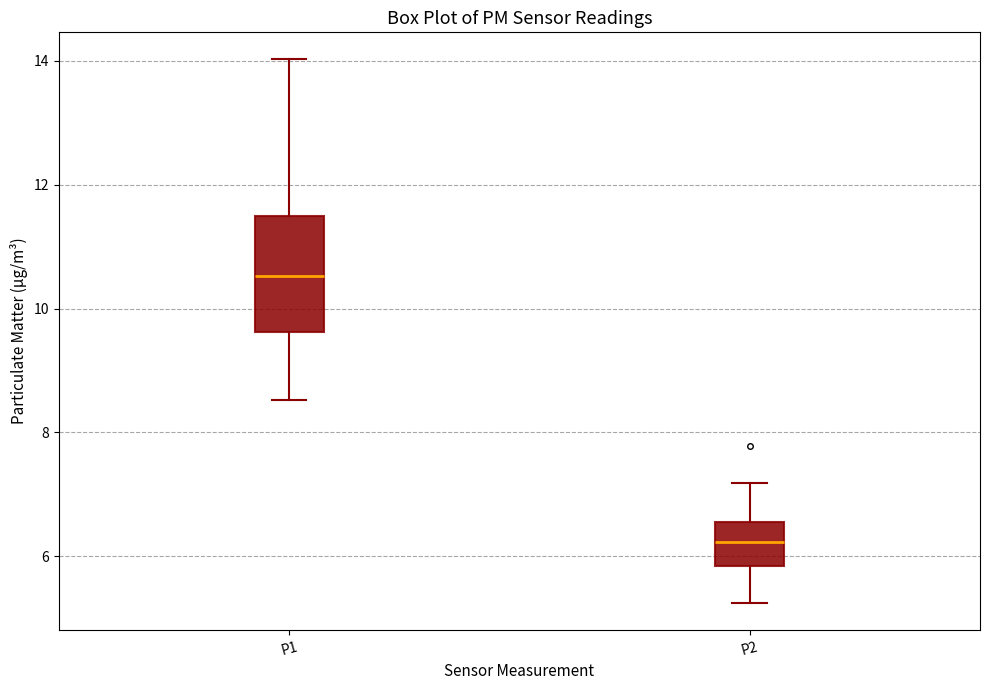

Reading left to right, transcribe this box plot: for each box, give where its median line is, the range the box spans, and where its two whiskers end, as read against the y-axis. The values are not printed on the chart, so give them approximately, as read against the axis.

P1: median 10.6, box 9.6 to 11.4, whiskers 8.6 to 14.0
P2: median 6.2, box 5.8 to 6.6, whiskers 5.2 to 7.2